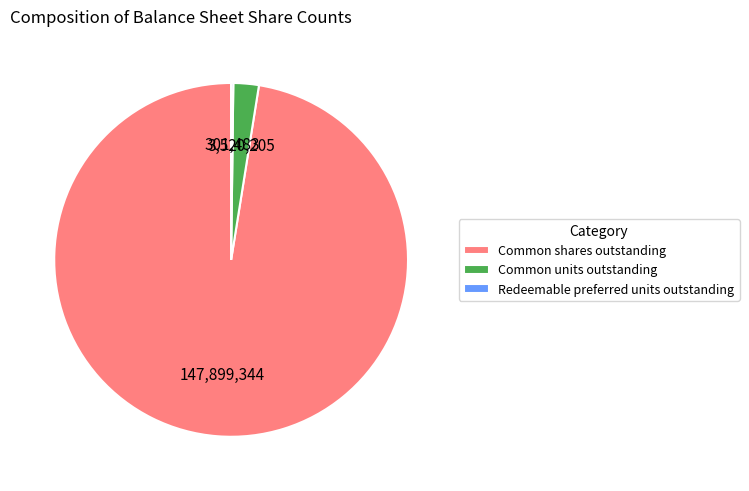

Which has a higher value, Common units outstanding or Common shares outstanding?

Common shares outstanding